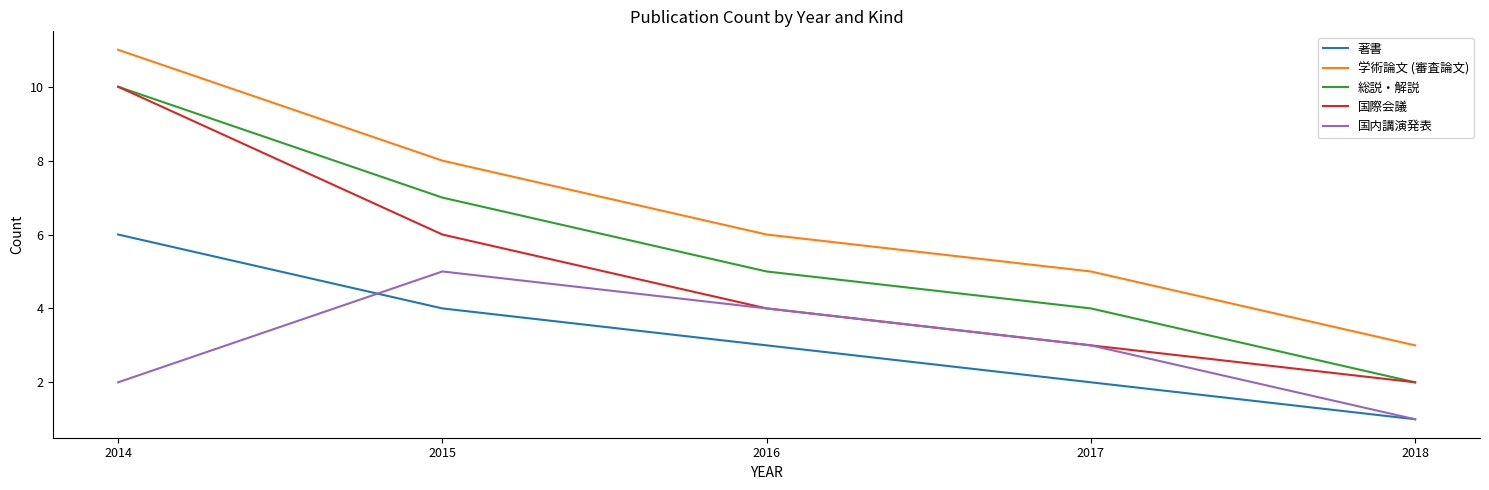

Reading right to left, list all the values displayed in this chart.

著書: 1	2	3	4	6
学術論文 (審査論文): 3	5	6	8	11
総説・解説: 2	4	5	7	10
国際会議: 2	3	4	6	10
国内講演発表: 1	3	4	5	2